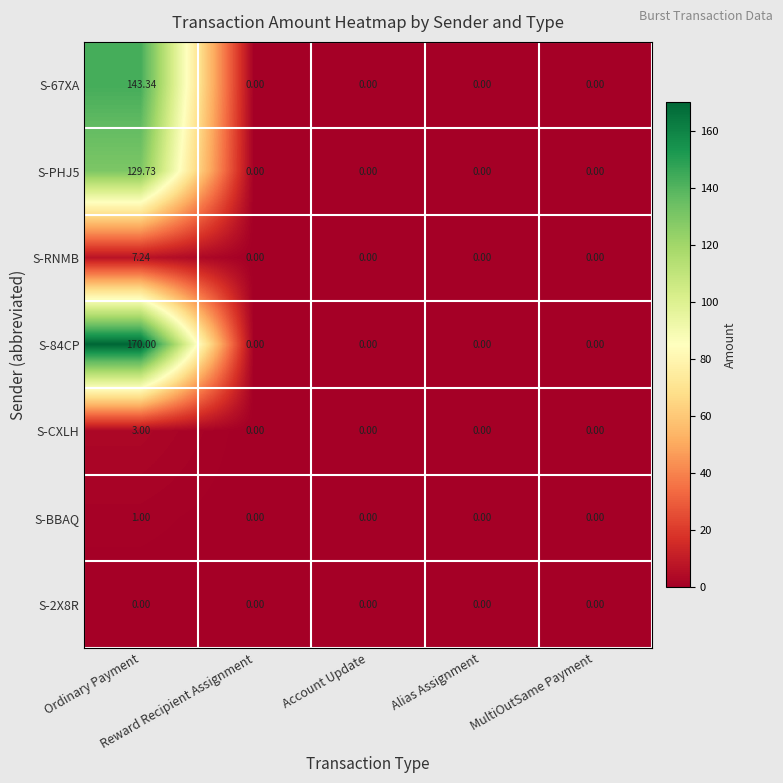

Which series has the widest spread of values?

S-84CP